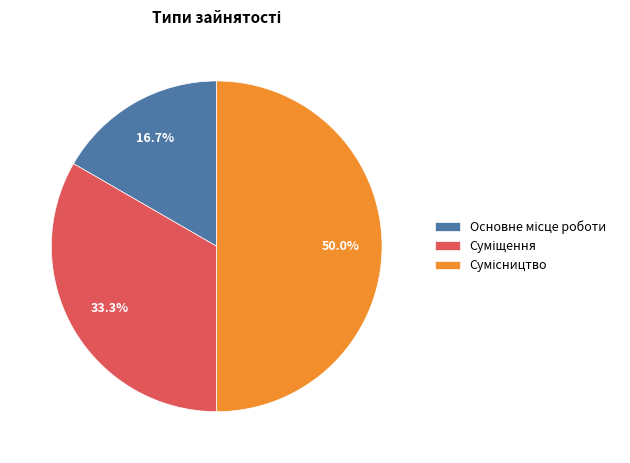

To the nearest percent, what is the difference between the Сумісництво and Основне місце роботи slice percentages?

33%